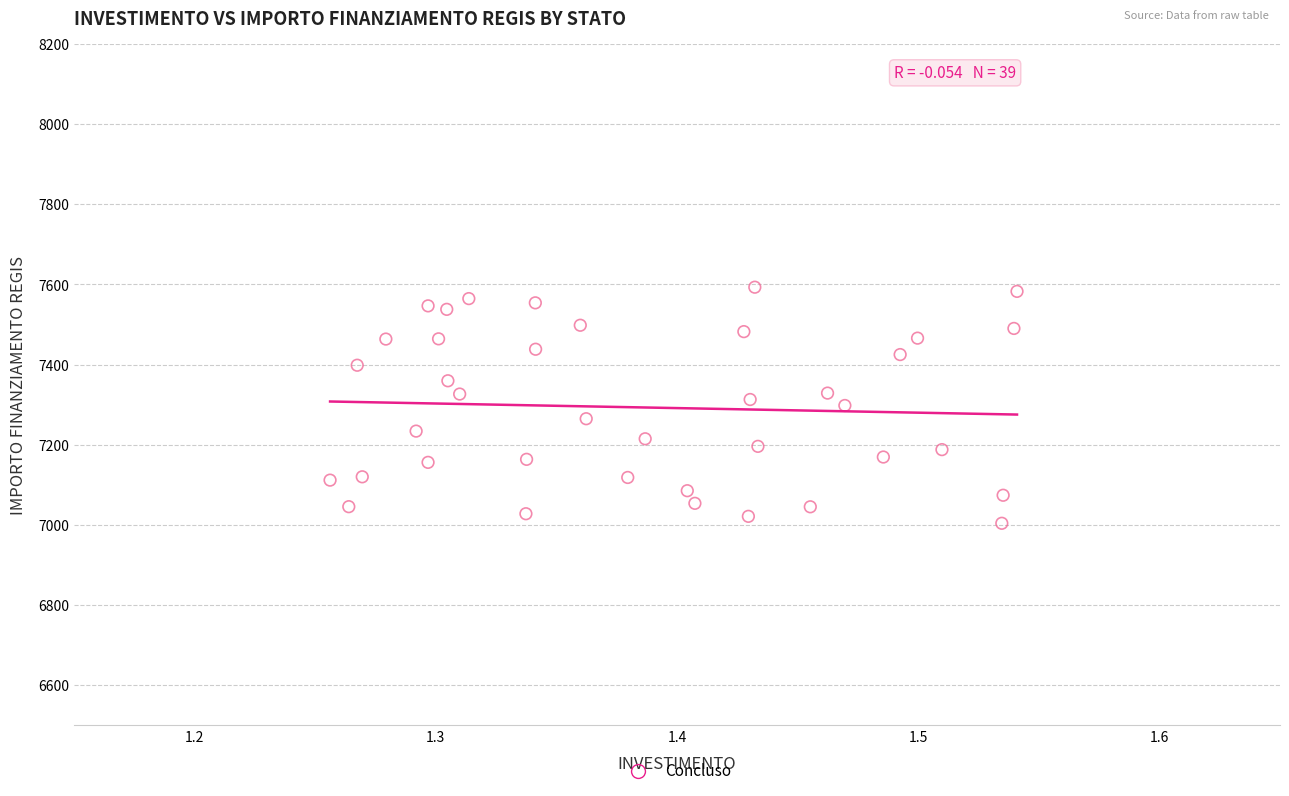

What is the range of Y values (max minus min)?

588.8